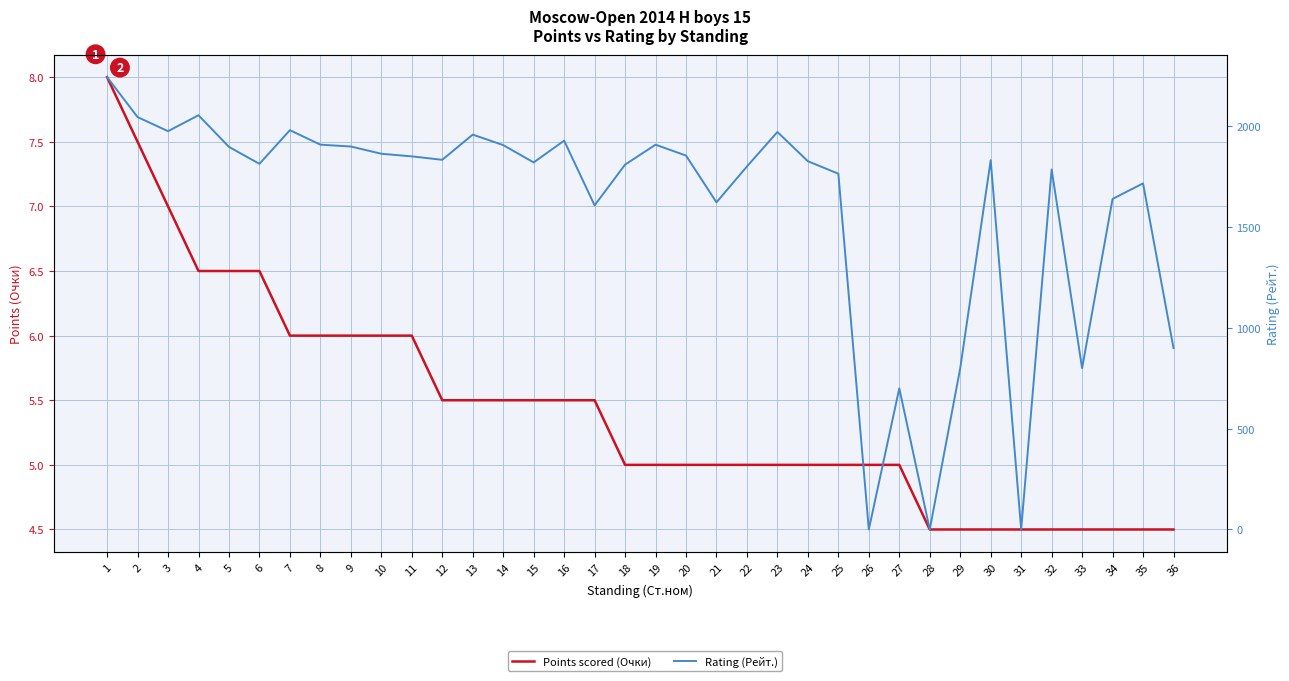

List the series in order of their overall mean, lowest first.

Points scored (Очки), Rating (Рейт.)